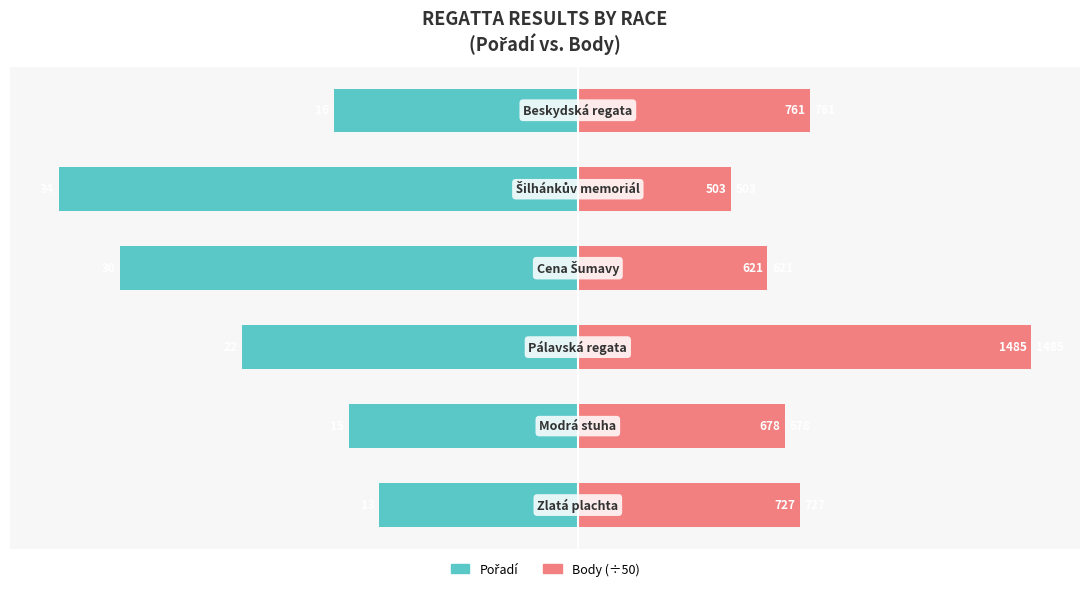

Between −40 and 10, which series saw the biggest shift?

Pořadí